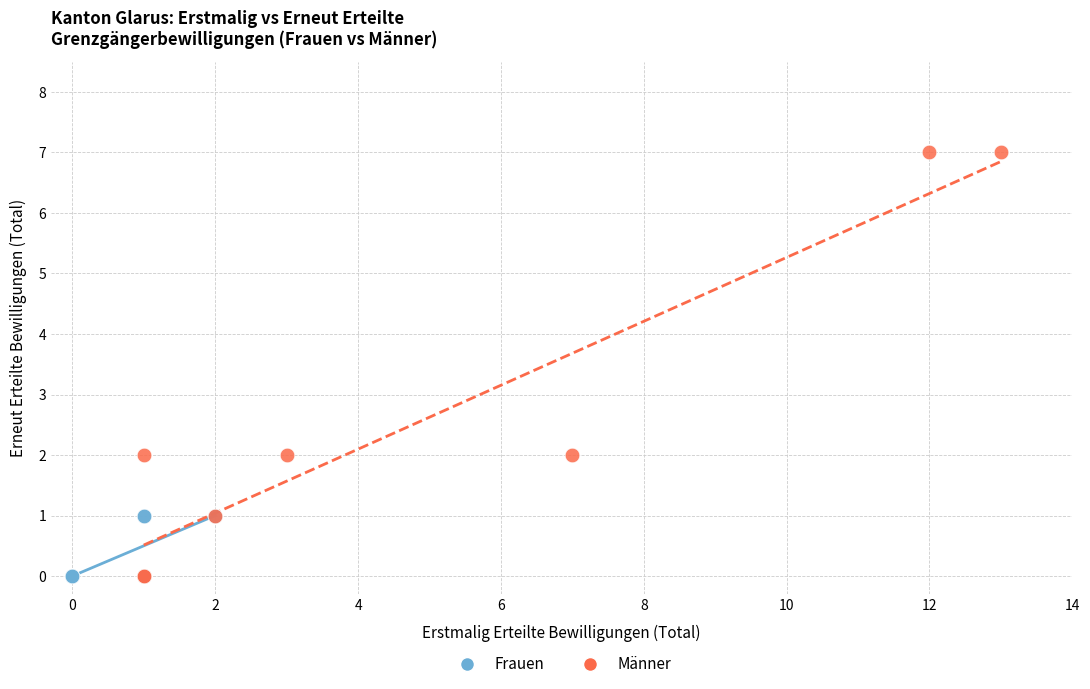

Which series has the largest Y range (max minus min)?

Männer